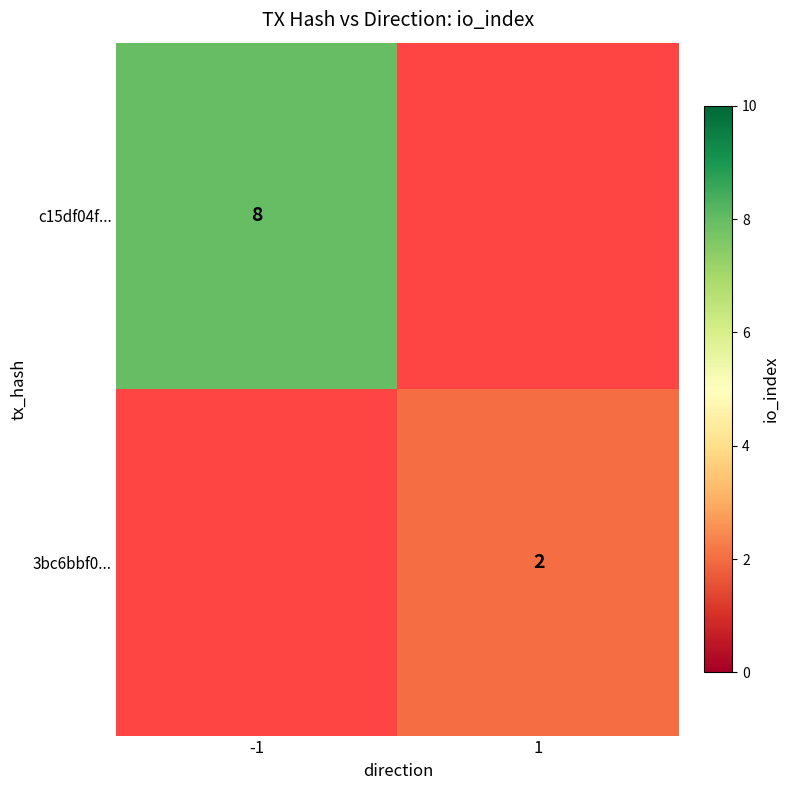

Which category has the highest value across all series?

-1